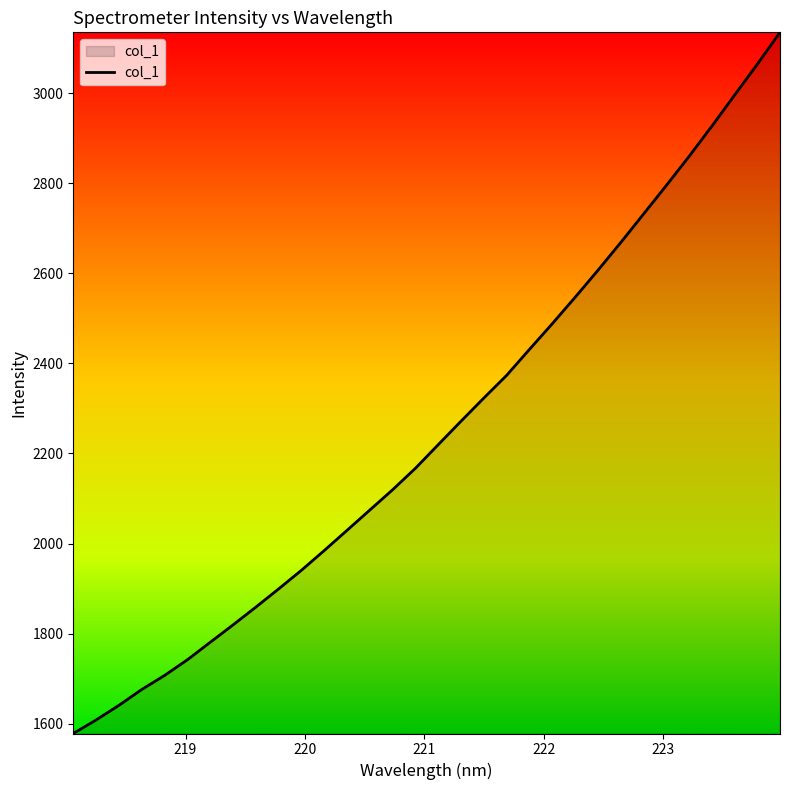

What is the difference between the maximum and minimum values?

1556.9